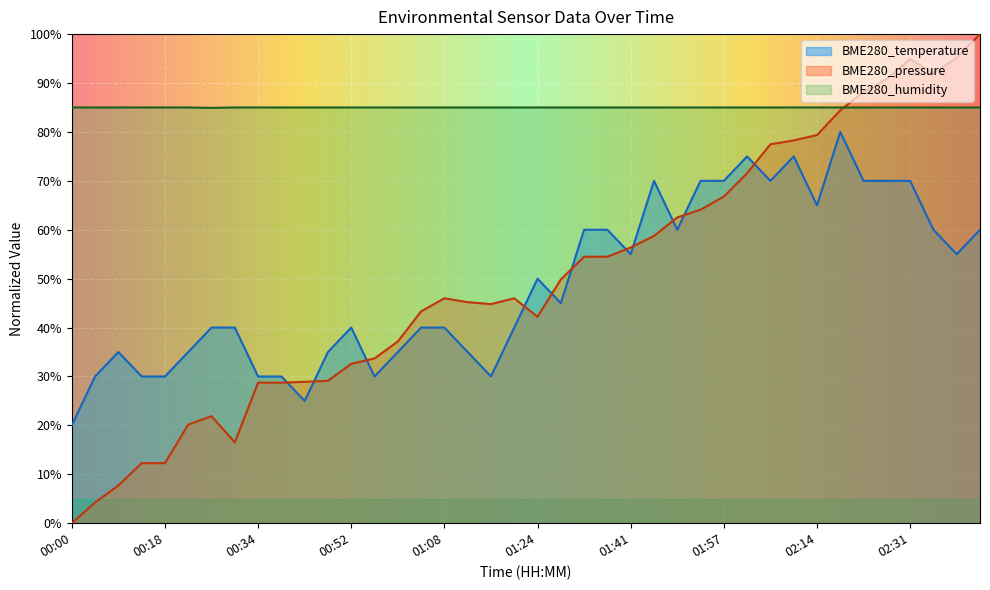

What is the sum of all BME280_humidity values?

3399.9